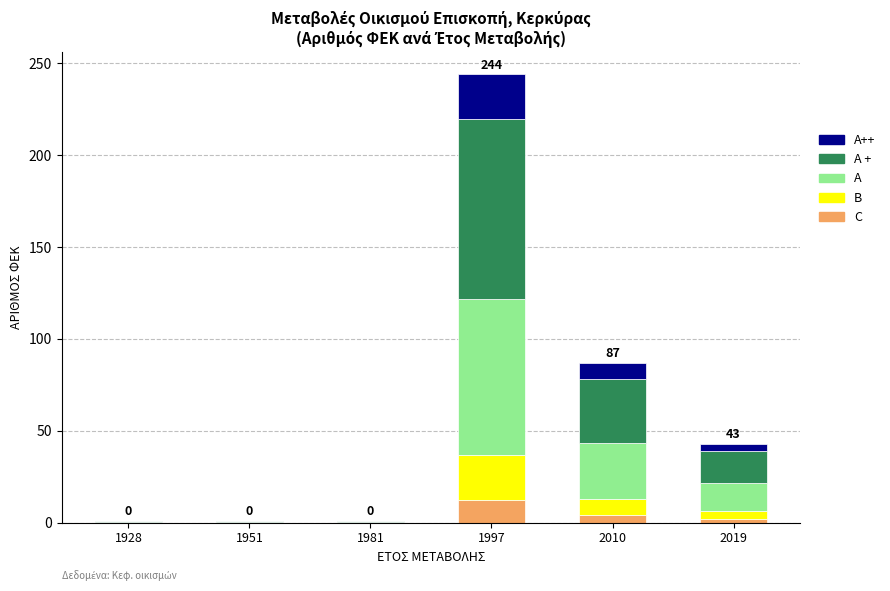

Is it true that C equals 21.0 at 1997?

False